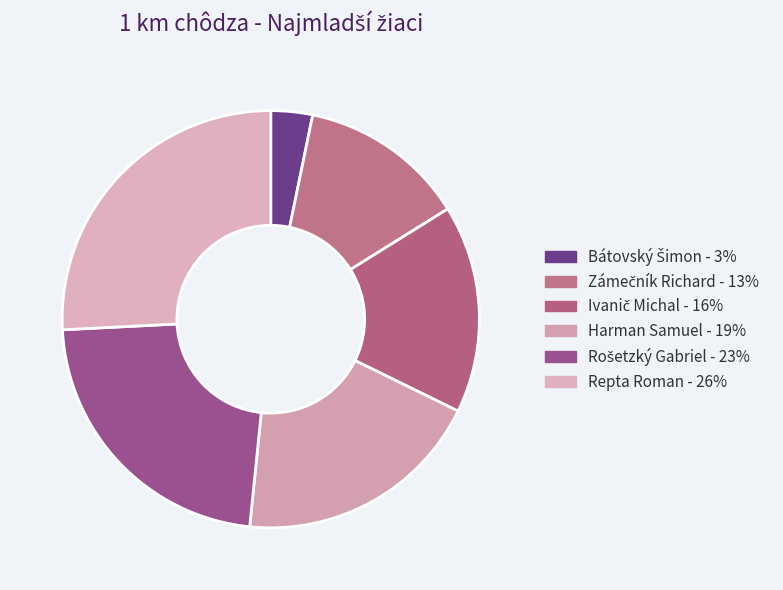

Is there any slice that represents more than half of the pie?

No